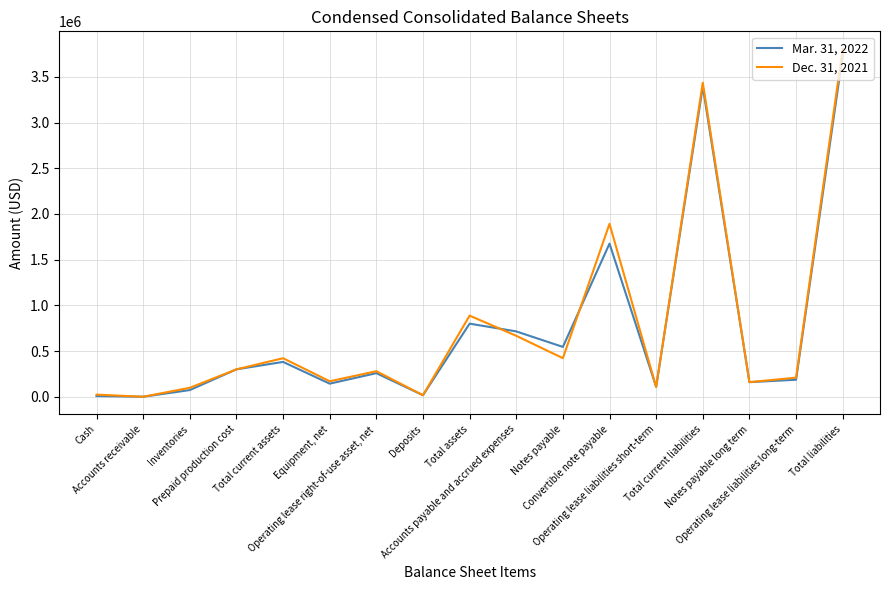

What is the greatest value displayed?

3807532